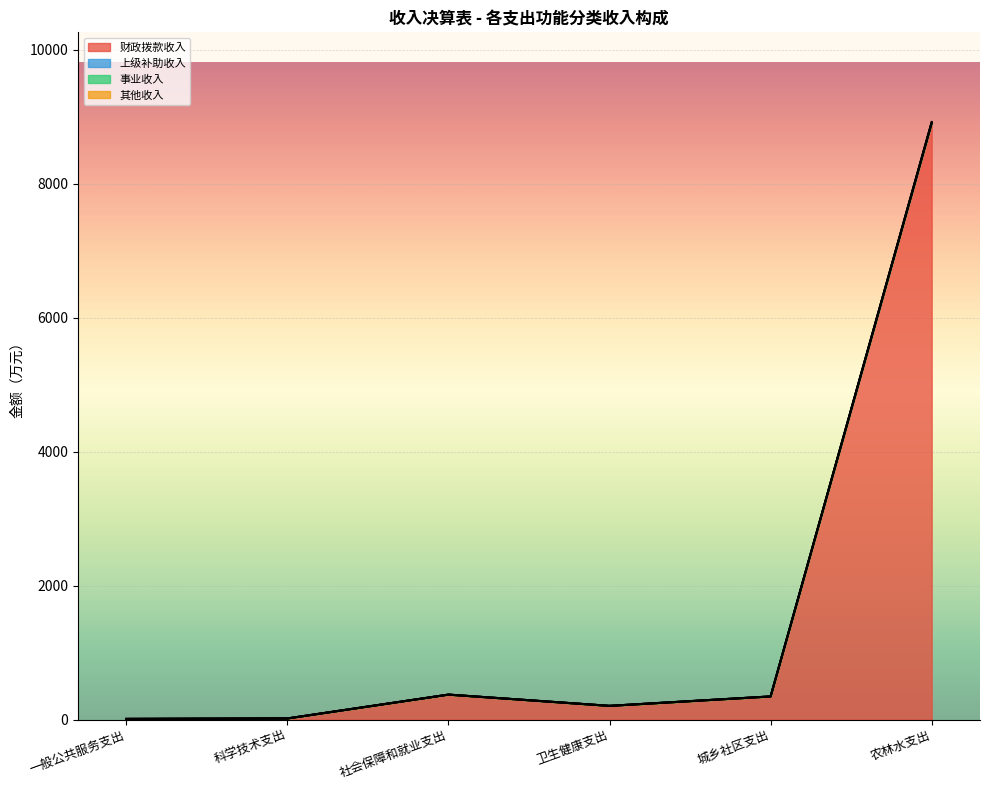

How many categories are shown in the chart?

6